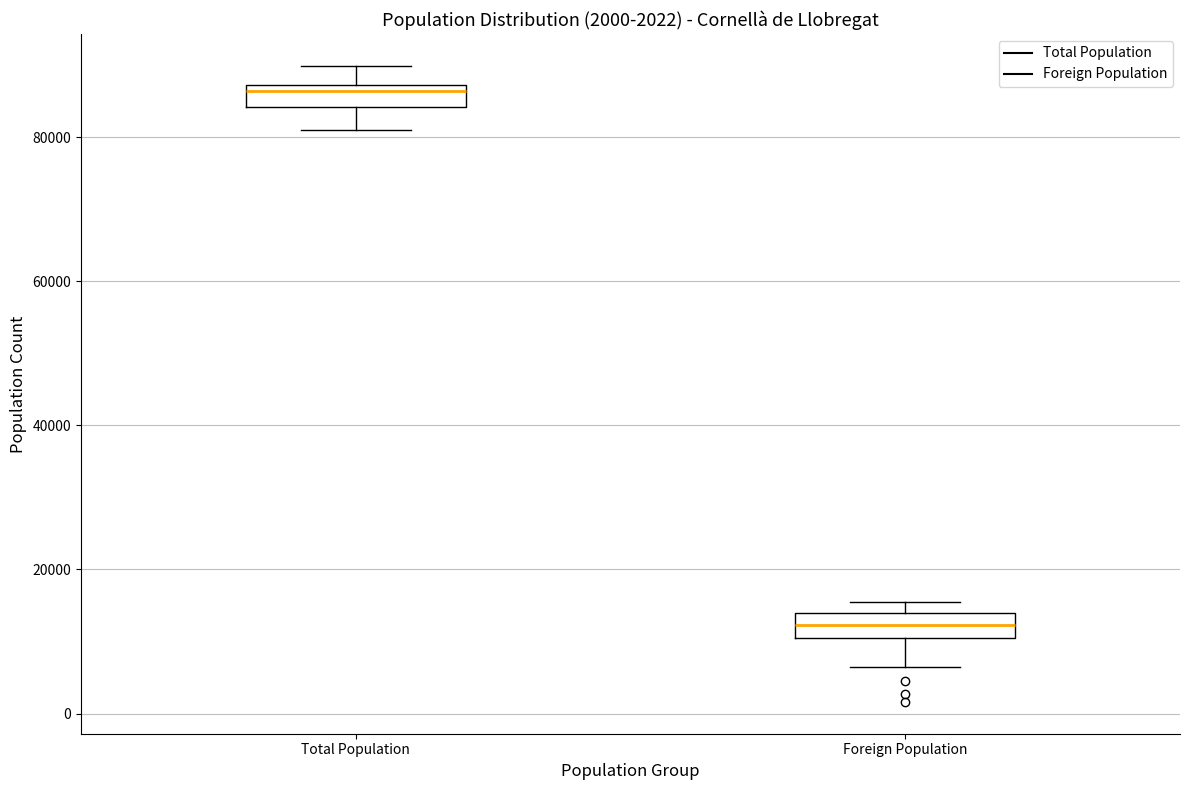

Which box's median line is the highest?

Total Population